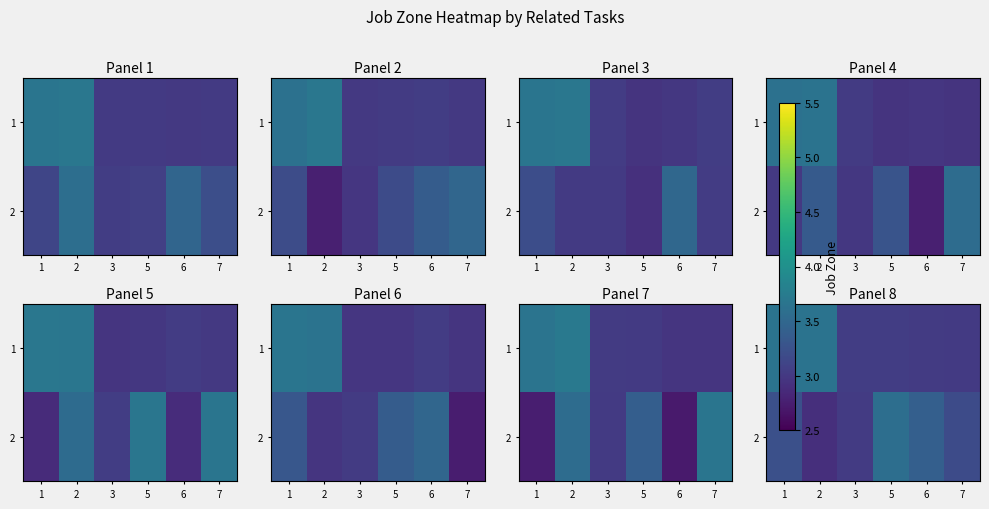

What is the difference between the highest and lowest values at 2?

0.7